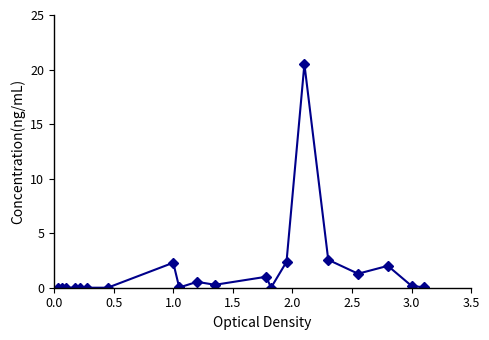

What is the average value?

1.7